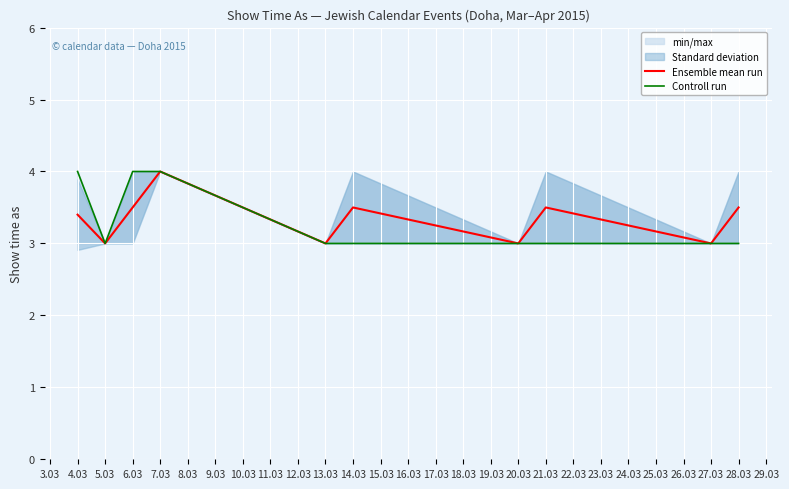

True or false: Ensemble mean run and Controll run intersect in this chart.

False